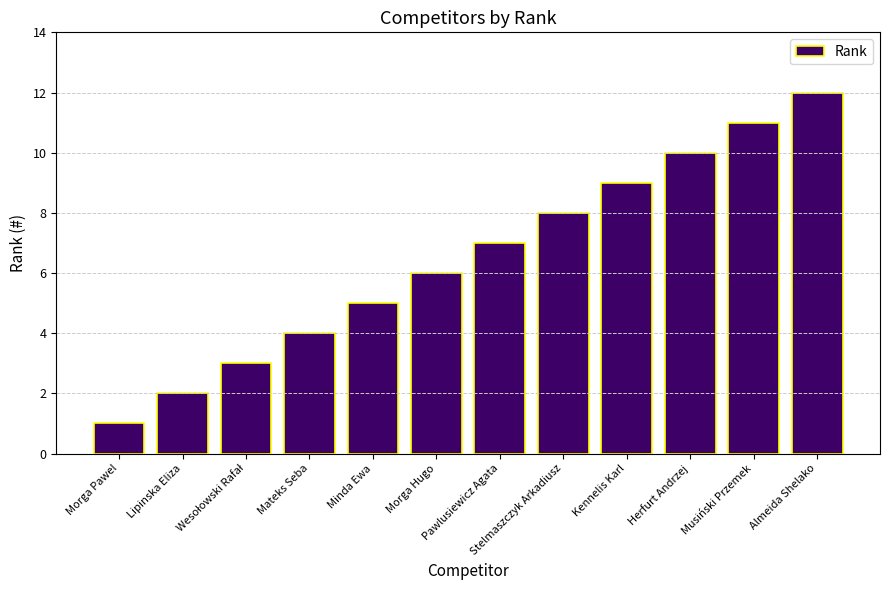

Reading left to right, transcribe all the data shown in this chart.

1	2	3	4	5	6	7	8	9	10	11	12